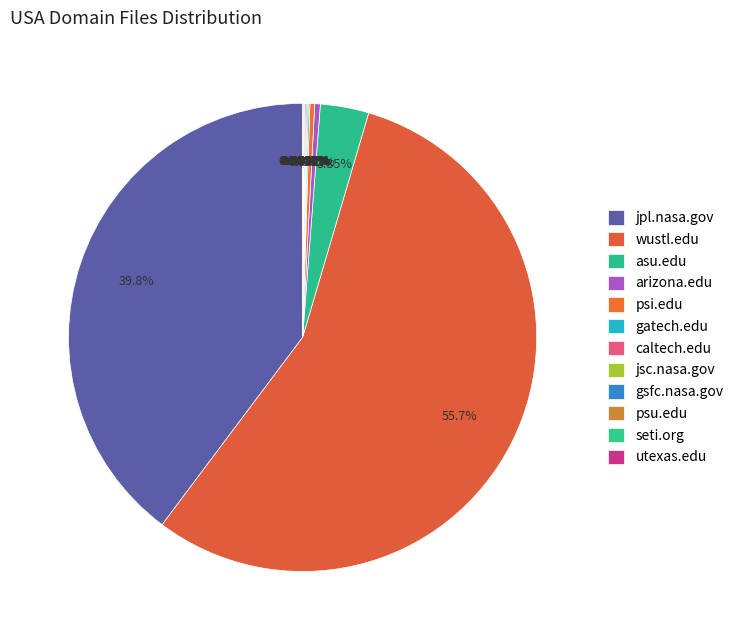

To the nearest percent, what is the combined percentage of wustl.edu and jpl.nasa.gov?

95%